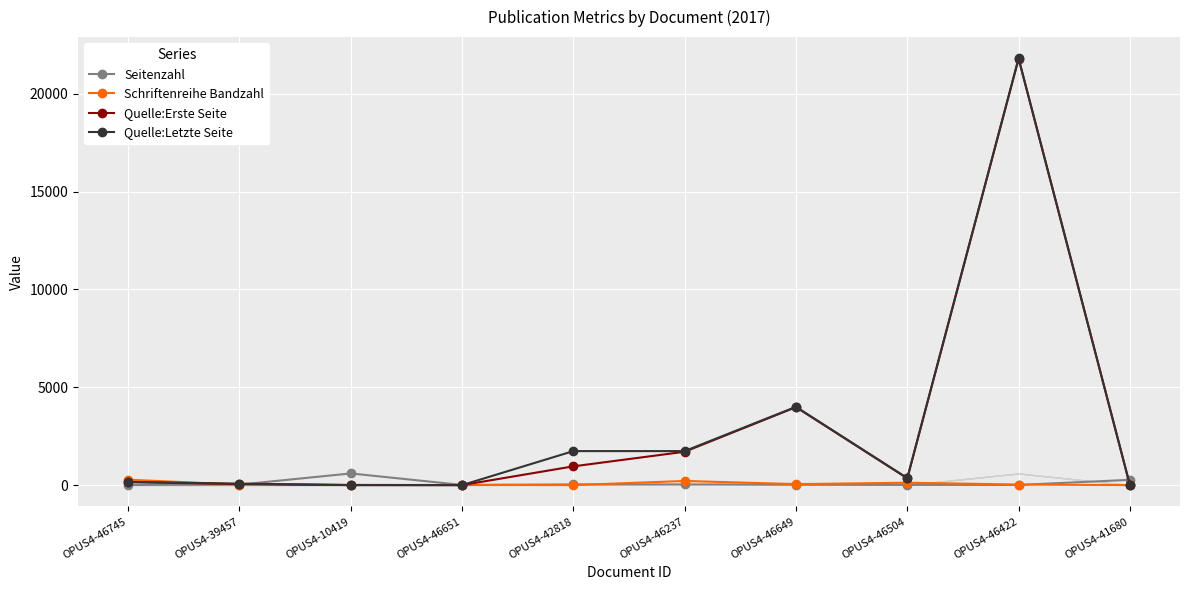

What is the maximum value shown in the chart?

21806